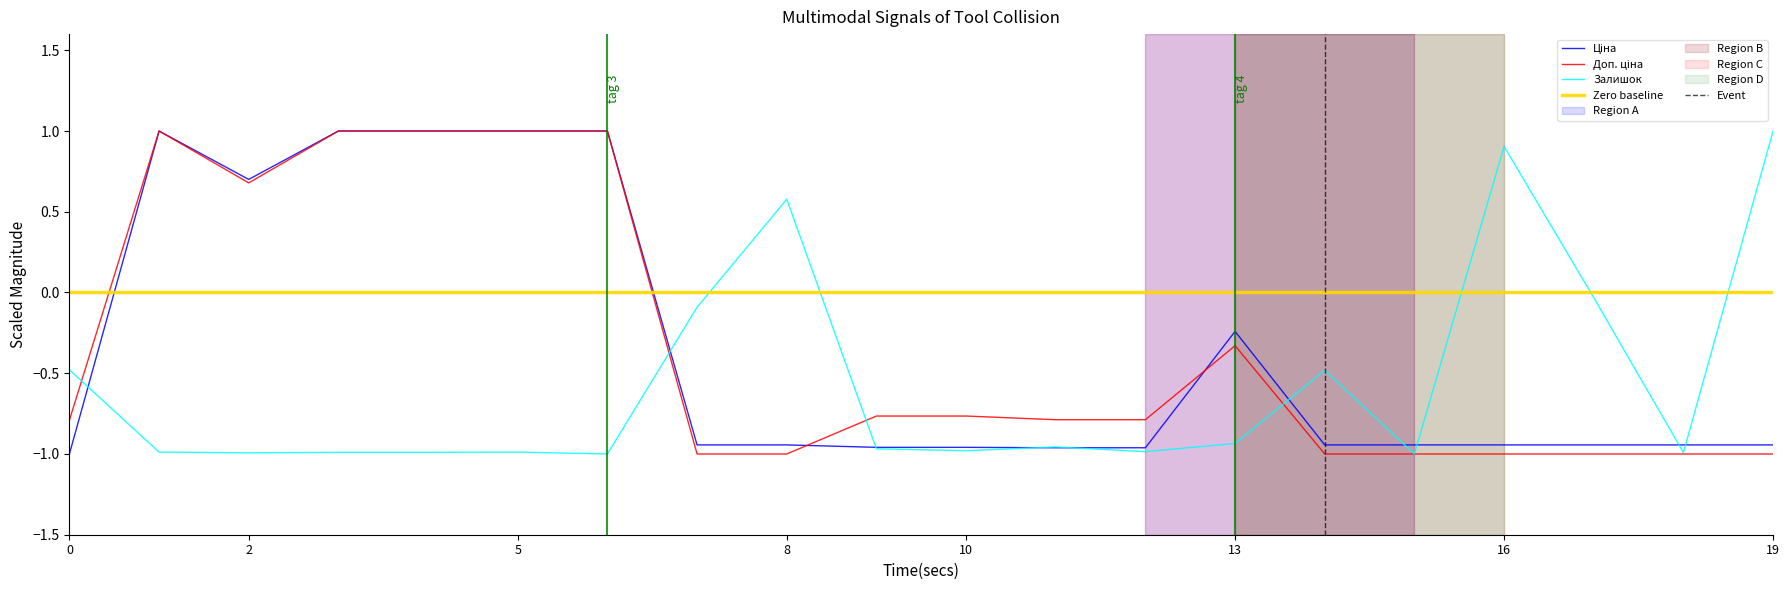

At which label does Залишок first exceed 0?

8